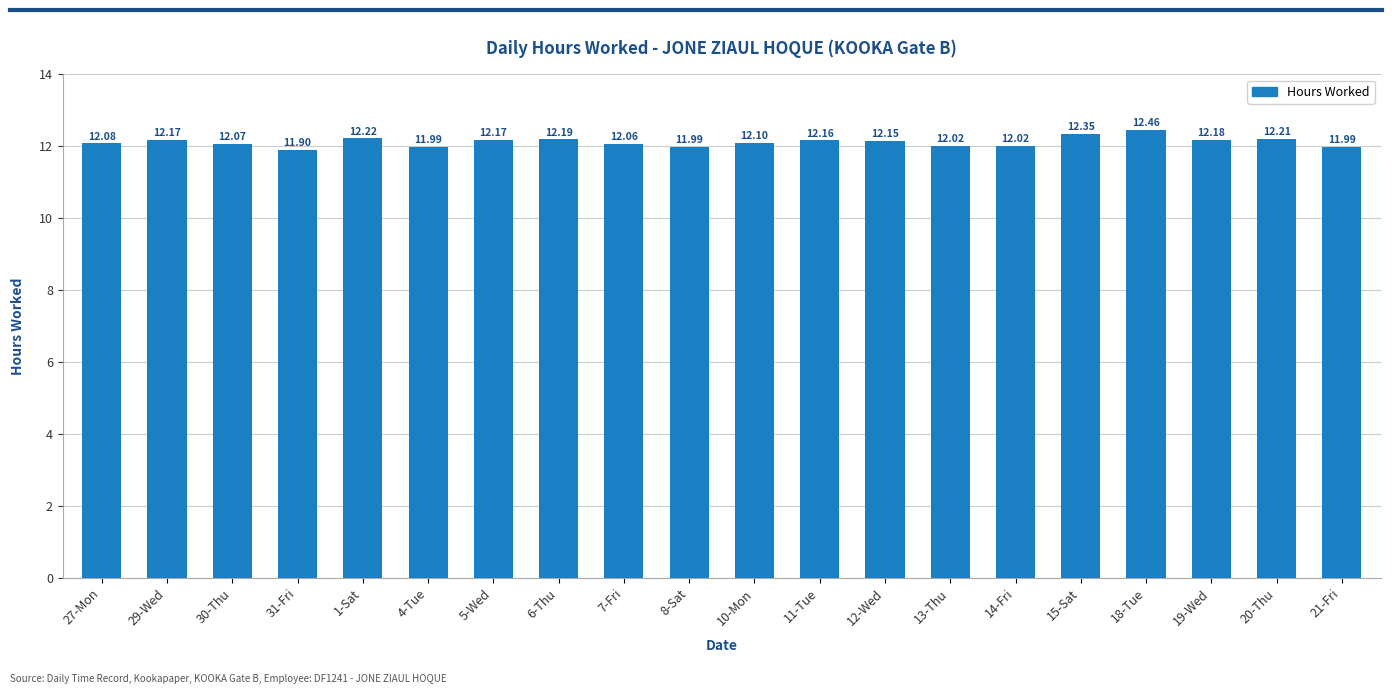

What is the ratio of the value at 21-Fri to the value at 15-Sat?

1.0